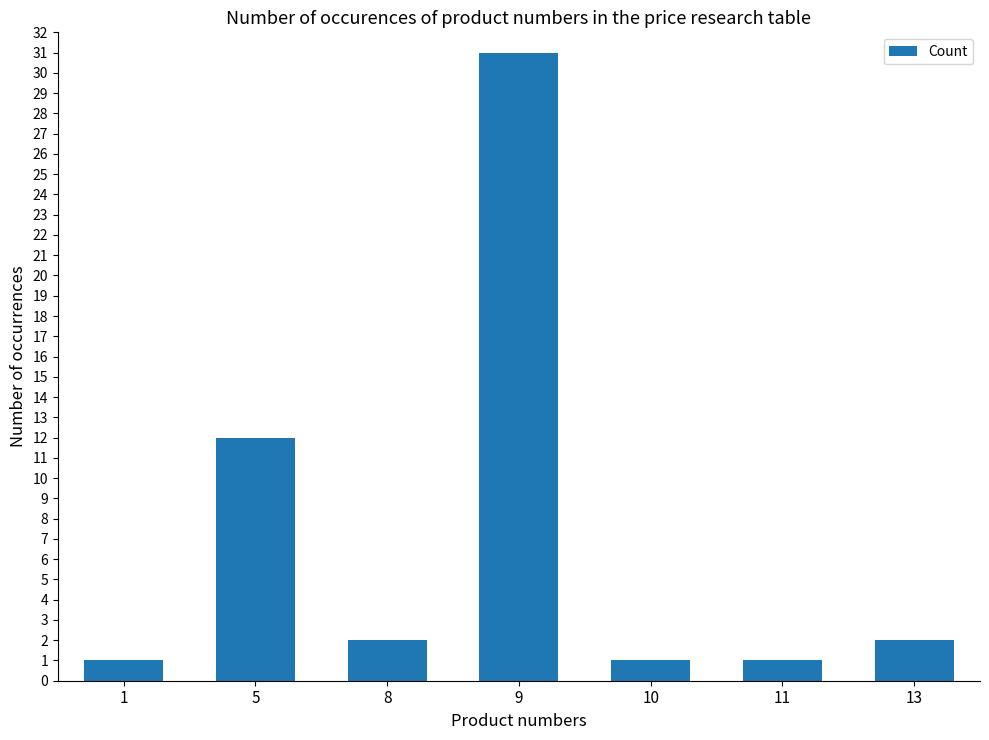

What is the value of the 5th bar from the left?

1